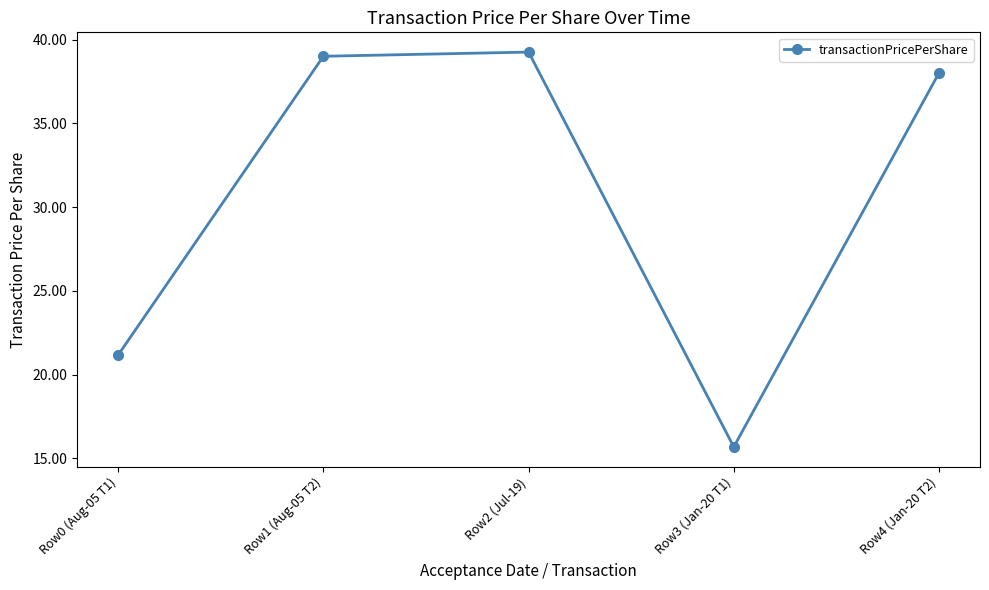

How many distinct data groups are displayed?

1